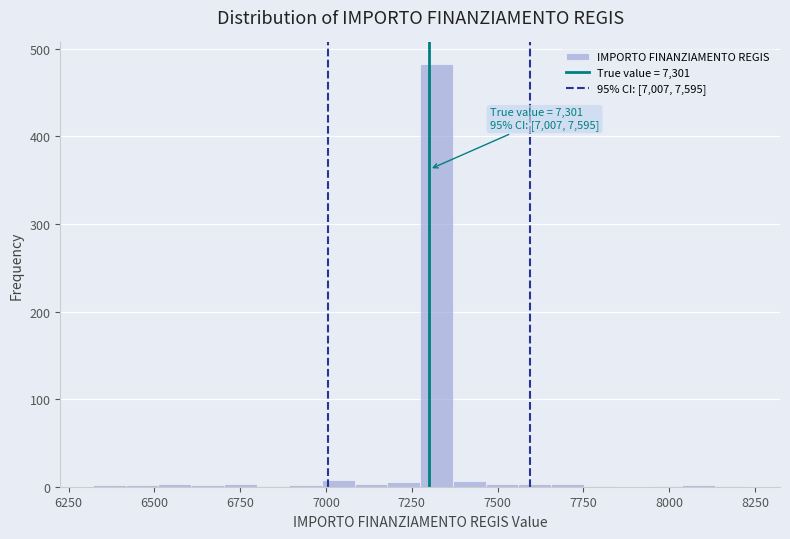

Around what value on the x-axis is the tallest bar? Give the approximate position of its centre, as read against the axis.

7300